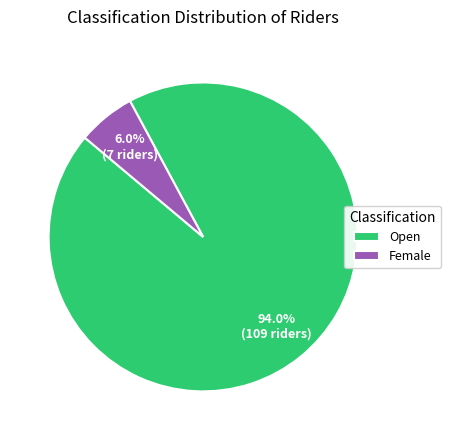

How many segments does this pie chart have?

2